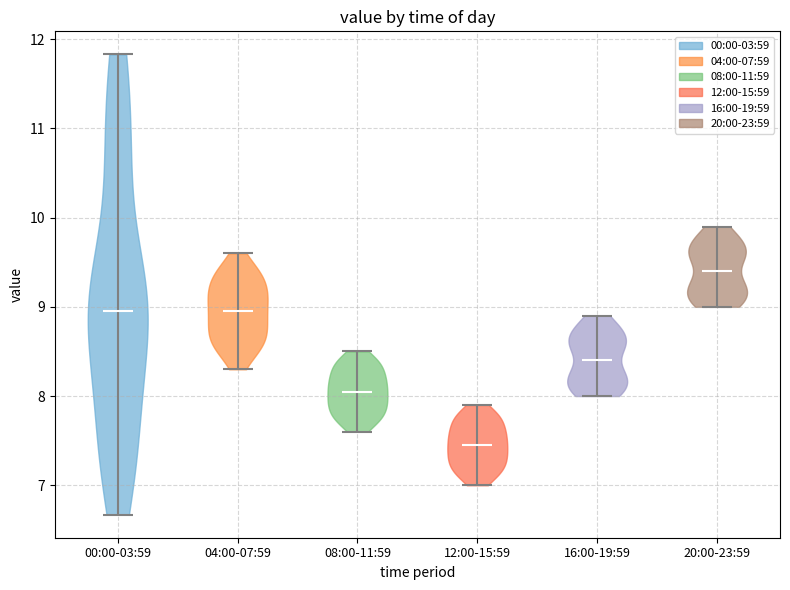

Reading left to right, read every violin against the y-axis: where its median line is, and the lowest and highest points it reaches. The values are not printed on the chart, so give them approximately, as read against the axis.

00:00-03:59: median line 9.0, lowest point 6.7, highest point 11.8
04:00-07:59: median line 9.0, lowest point 8.3, highest point 9.6
08:00-11:59: median line 8.1, lowest point 7.6, highest point 8.5
12:00-15:59: median line 7.5, lowest point 7.0, highest point 7.9
16:00-19:59: median line 8.4, lowest point 8.0, highest point 8.9
20:00-23:59: median line 9.4, lowest point 9.0, highest point 9.9